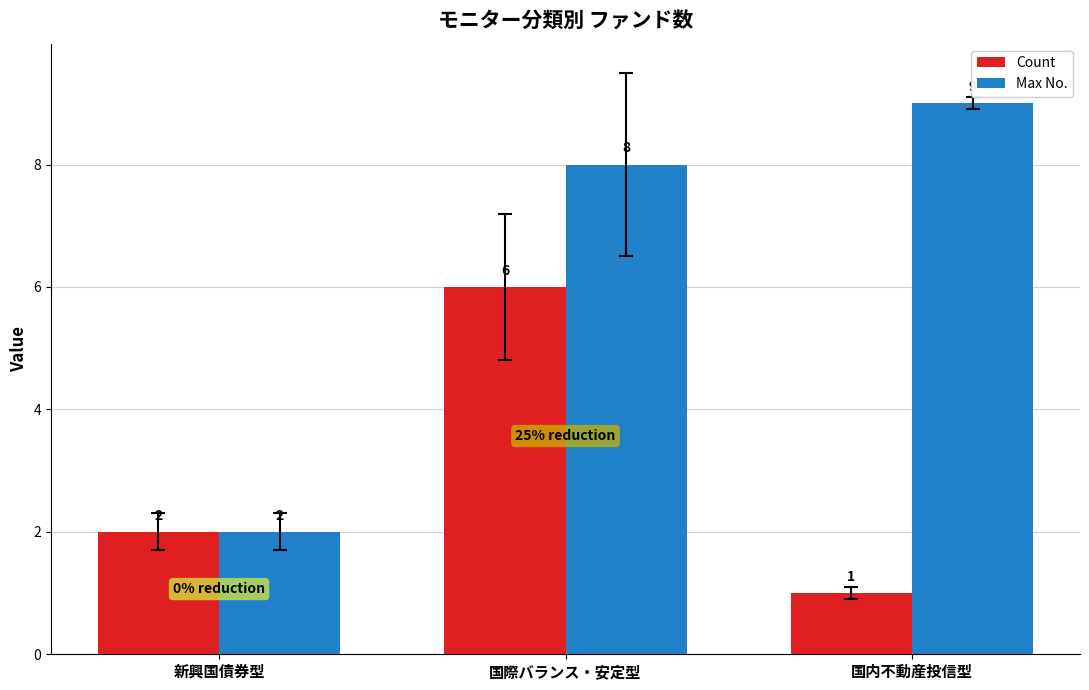

What is the label of the 2nd bar from the left?

国際バランス・安定型